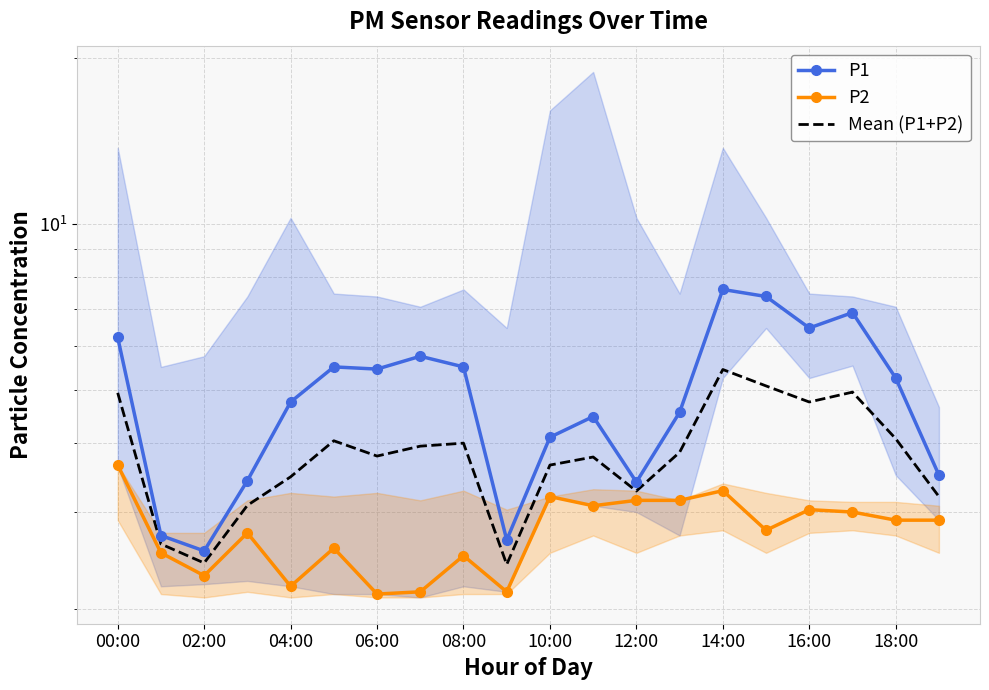

What is the value of the P1 point at the 14th from the left?

4.5